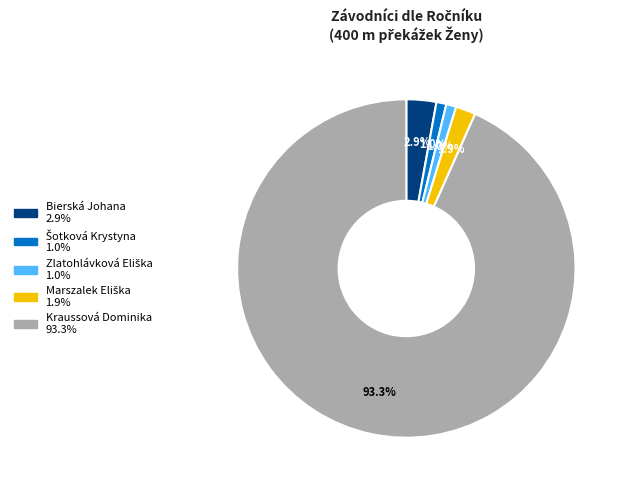

To the nearest percent, what portion does Bierská Johana represent?

3%